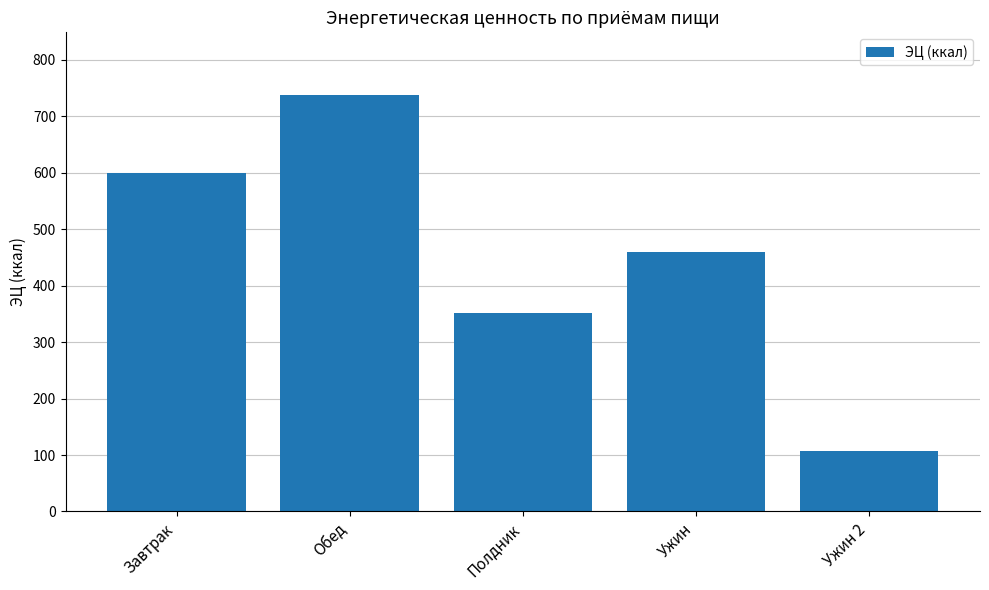

What is the label of the 2nd bar from the left?

Обед